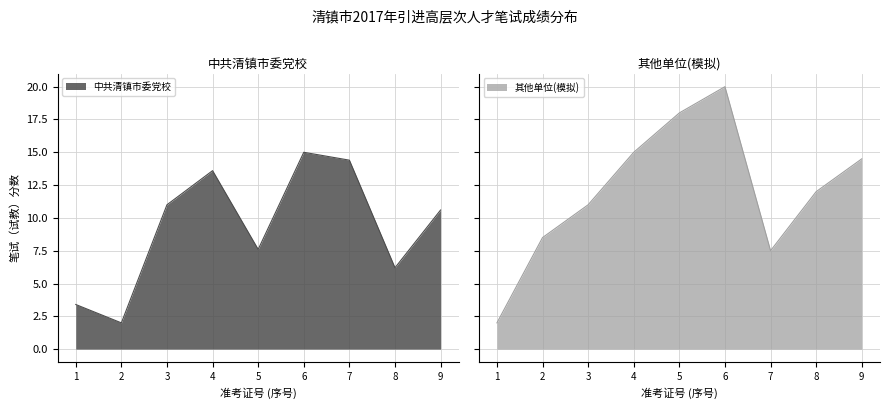

What are all the series names shown in the legend?

中共清镇市委党校, 其他单位(模拟)